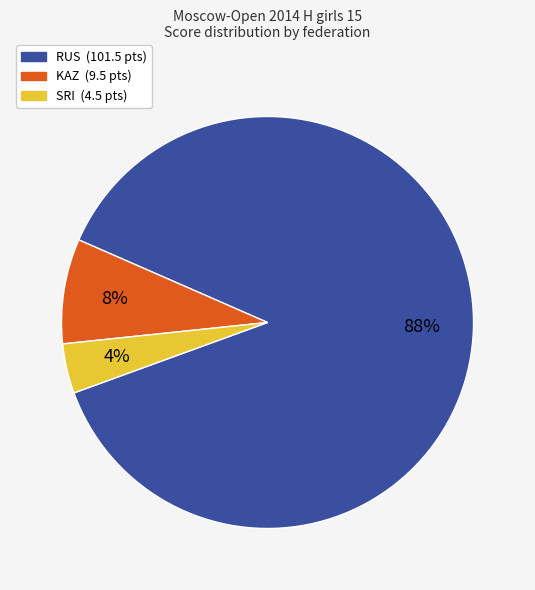

Is there a majority slice in this chart?

Yes